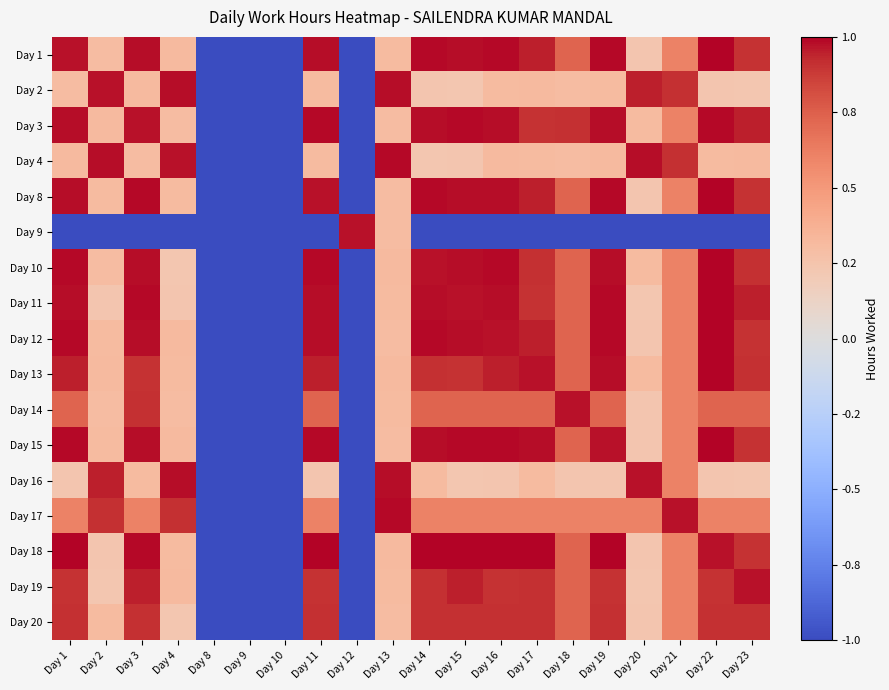

At Day 18, list the series in order from largest to smallest.

Day 14, Day 3, Day 1, Day 8, Day 10, Day 11, Day 12, Day 13, Day 15, Day 18, Day 19, Day 20, Day 17, Day 2, Day 4, Day 16, Day 9